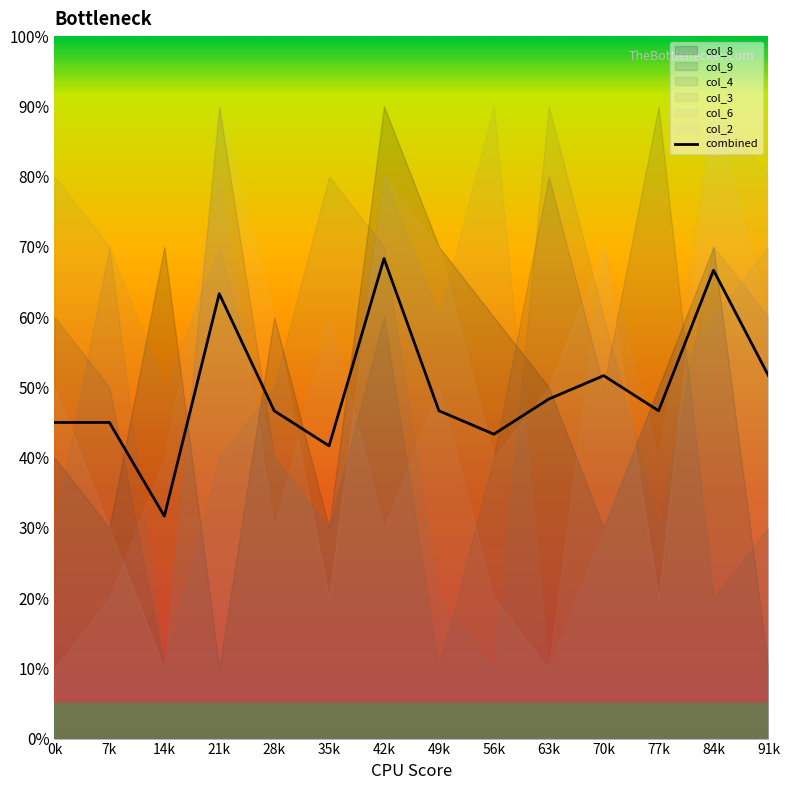

List the labels in order of value, largest first.

42k, 84k, 21k, 70k, 91k, 63k, 28k, 49k, 77k, 0k, 7k, 56k, 35k, 14k